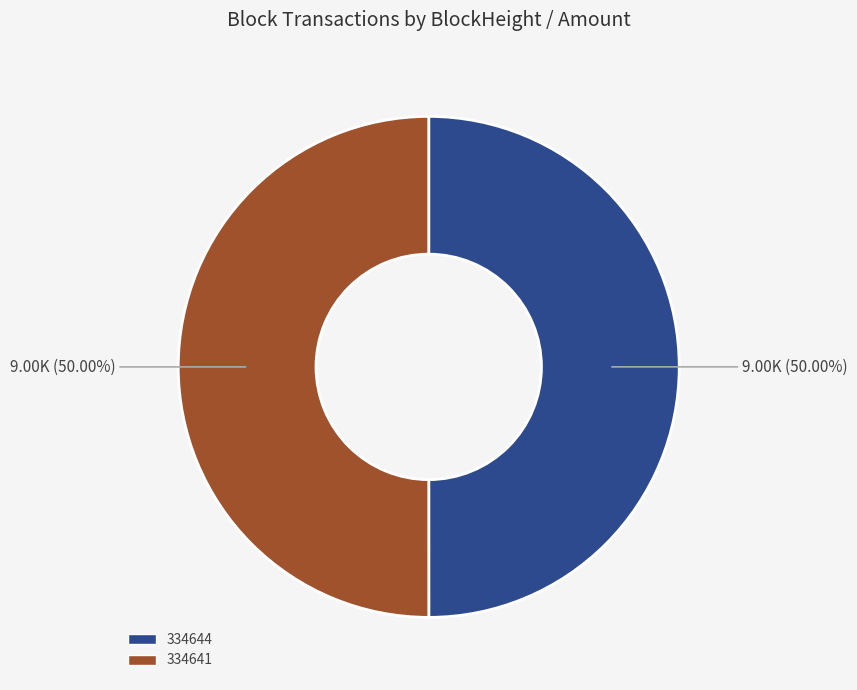

How many slices are in this pie chart?

2